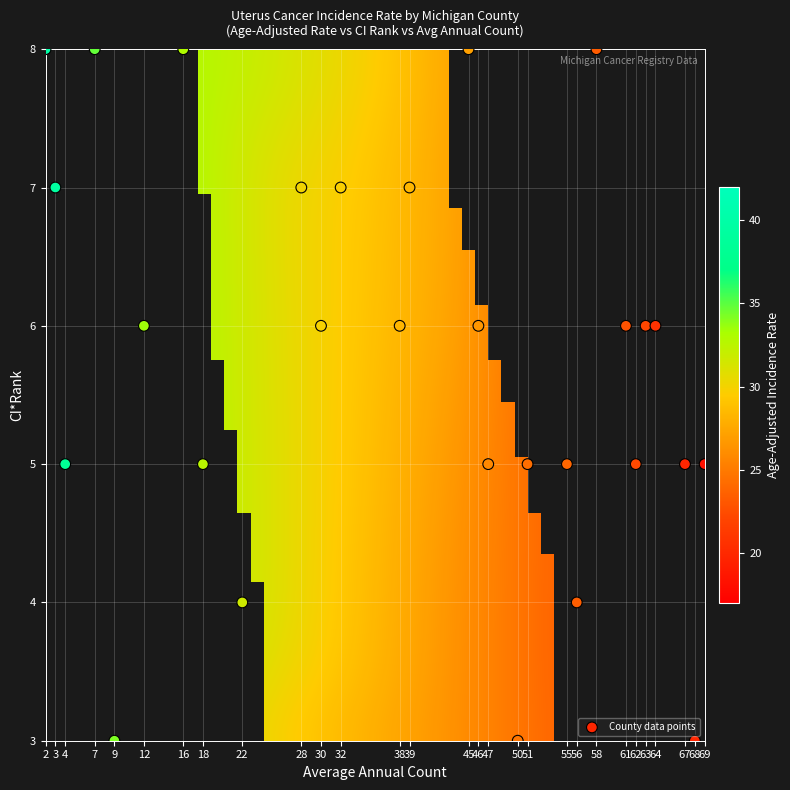

What is the range of X values (max minus min)?

67